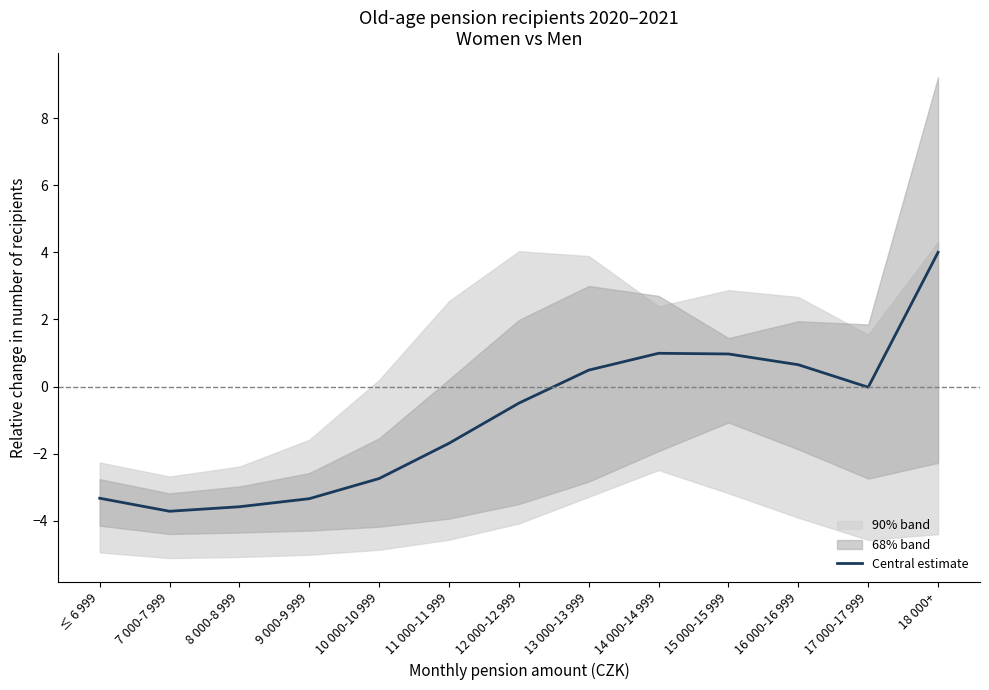

At which category does the data reach its first local valley?

7 000-7 999